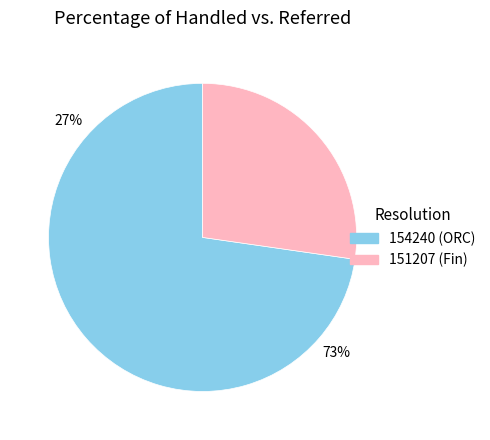

What is the largest slice in the pie chart?

154240